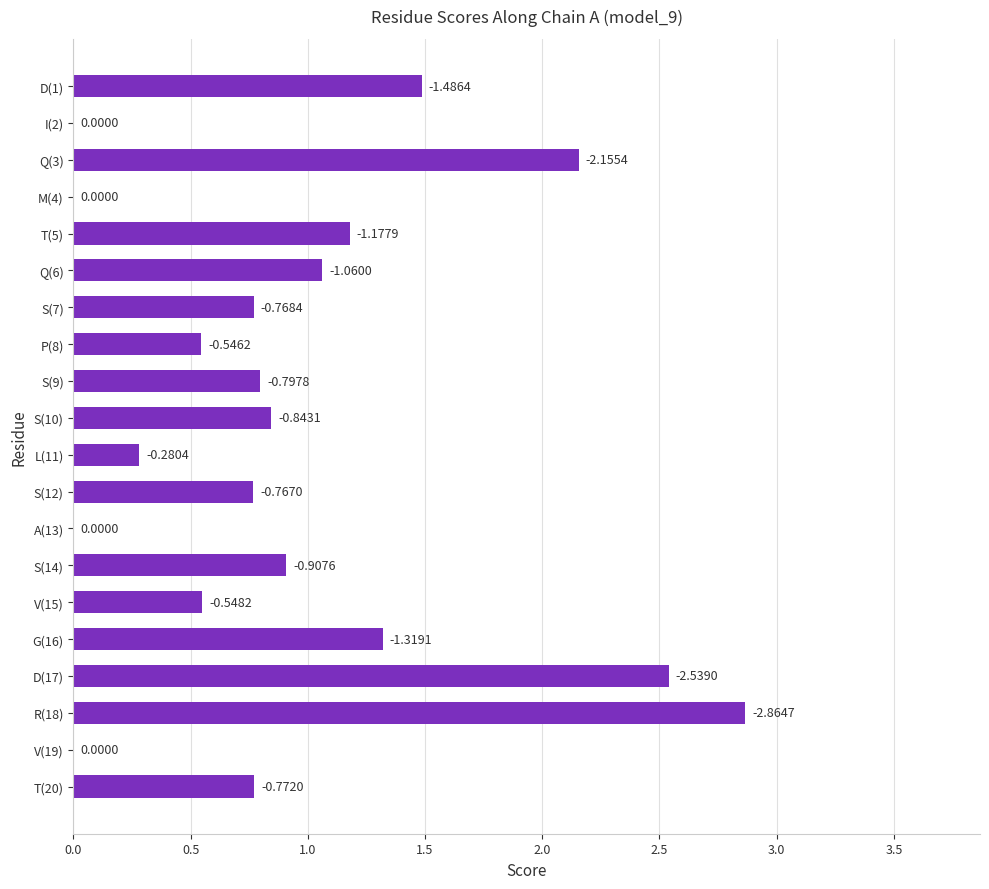

Are the bars horizontal?

Yes